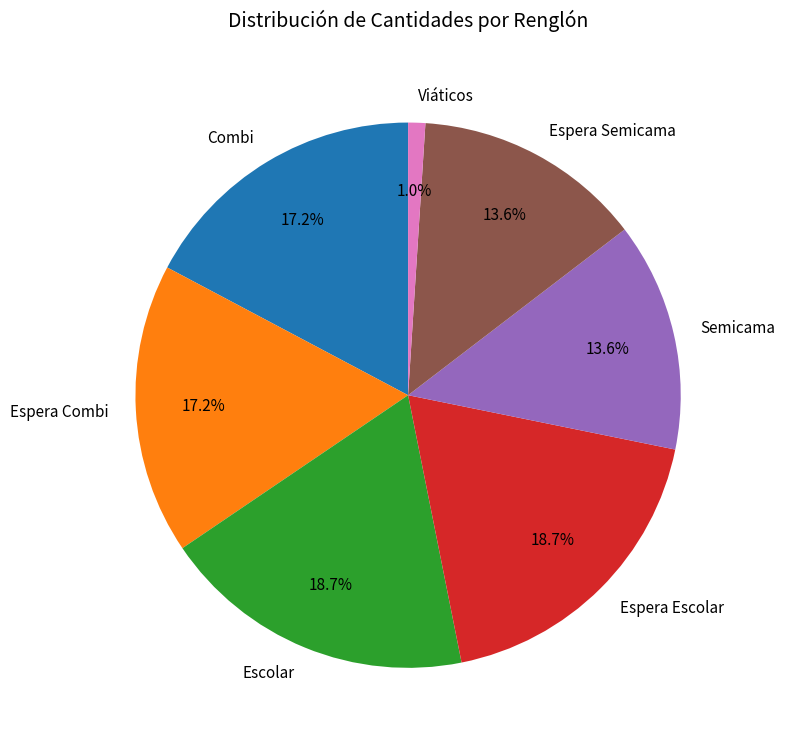

What percentage is NOT represented by Viáticos?

99.0%